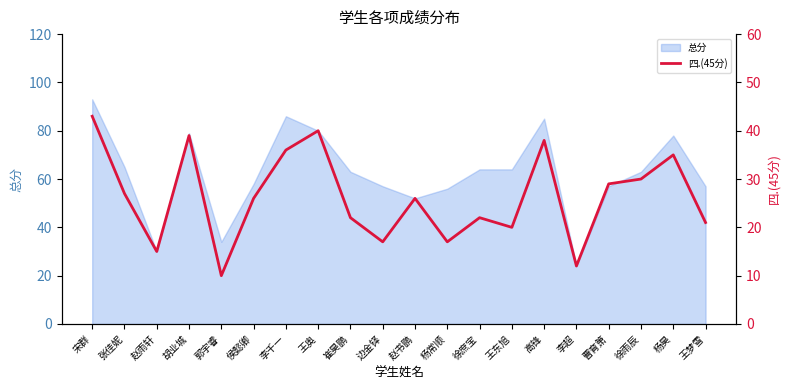

The value at 杨常顺 is 27. True or false?

False